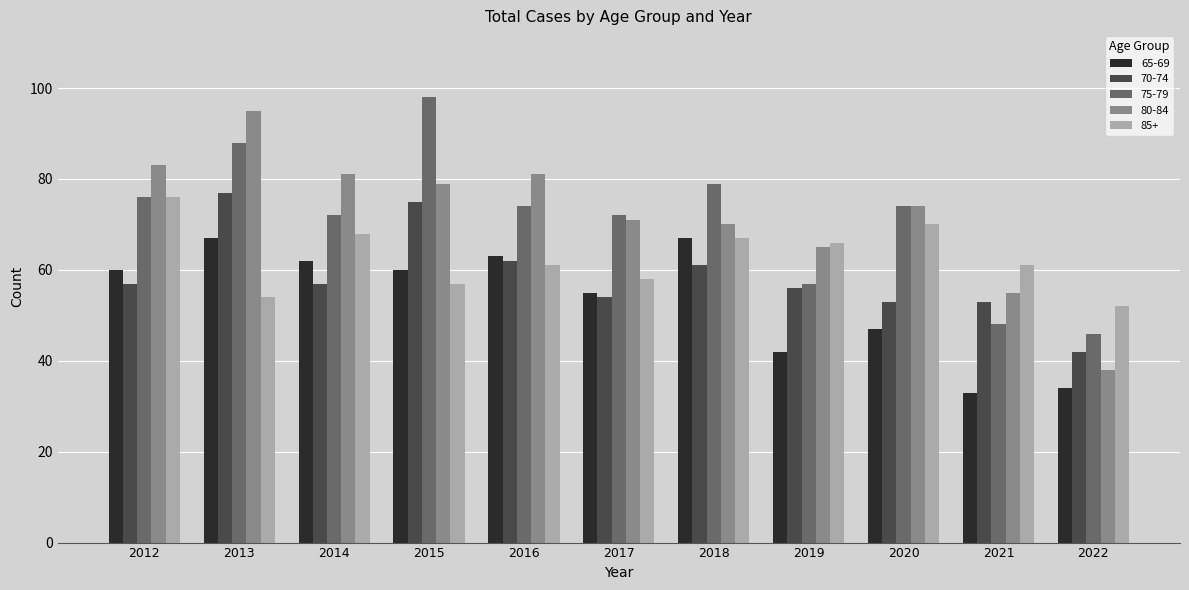

What are all the series names shown in the legend?

65-69, 70-74, 75-79, 80-84, 85+